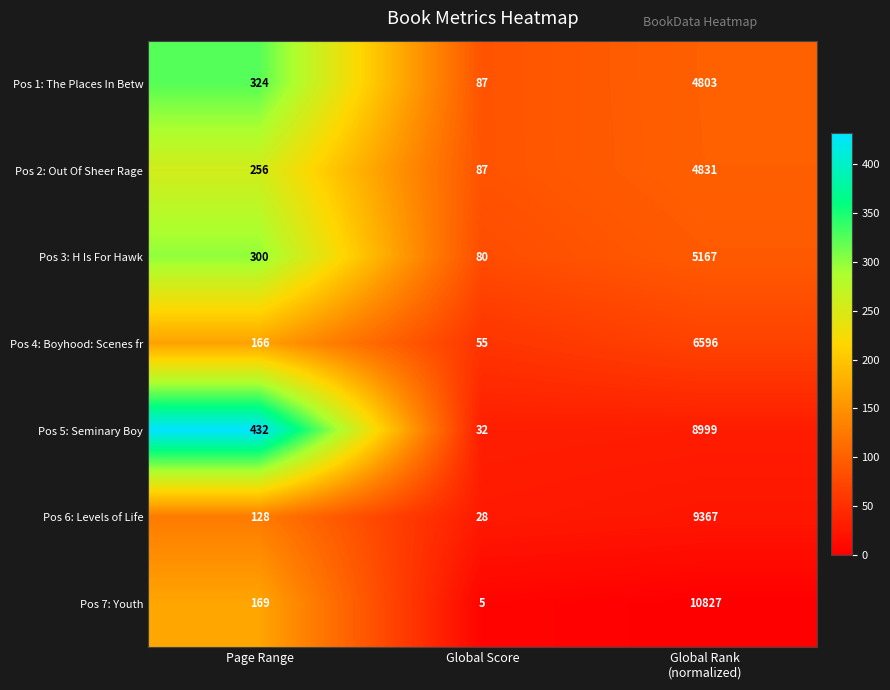

True or false: Pos 4: Boyhood: Scenes fr has a value of 166 at Page Range.

True